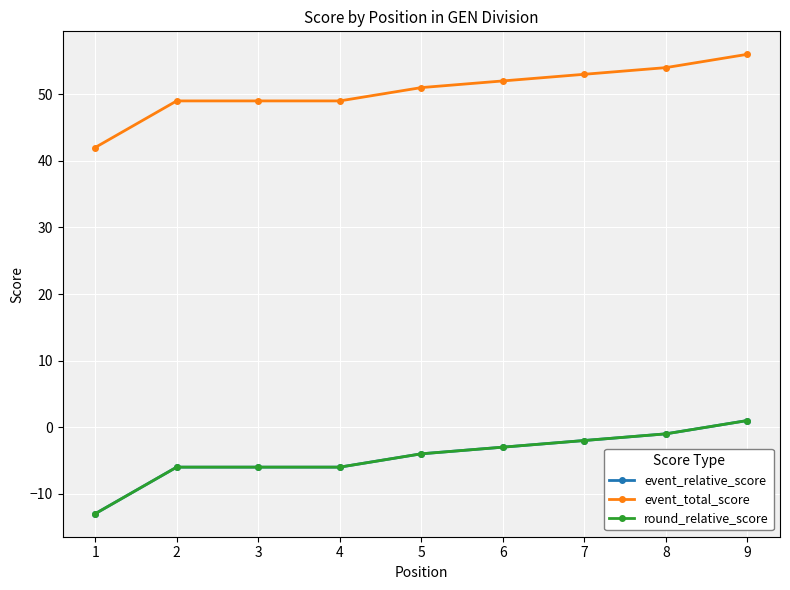

How many distinct data groups are displayed?

3